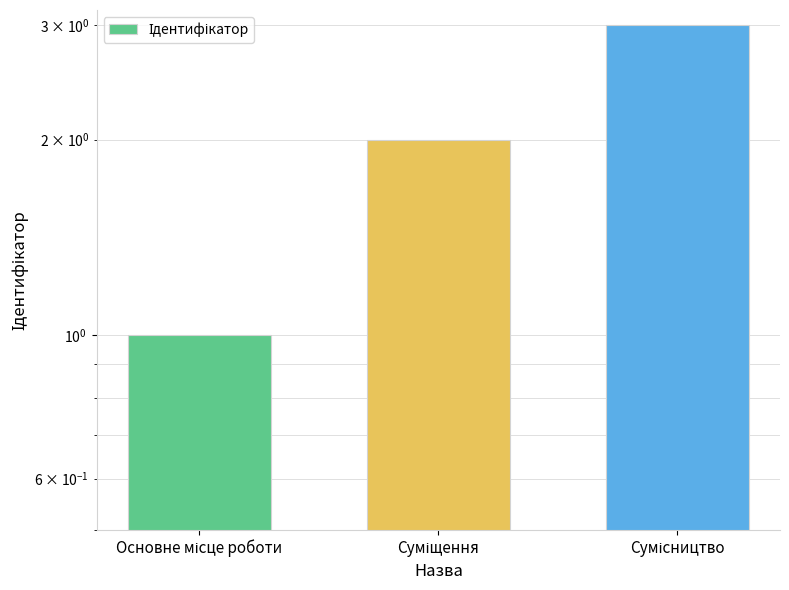

Rank the categories by value from highest to lowest.

Сумісництво, Суміщення, Основне місце роботи